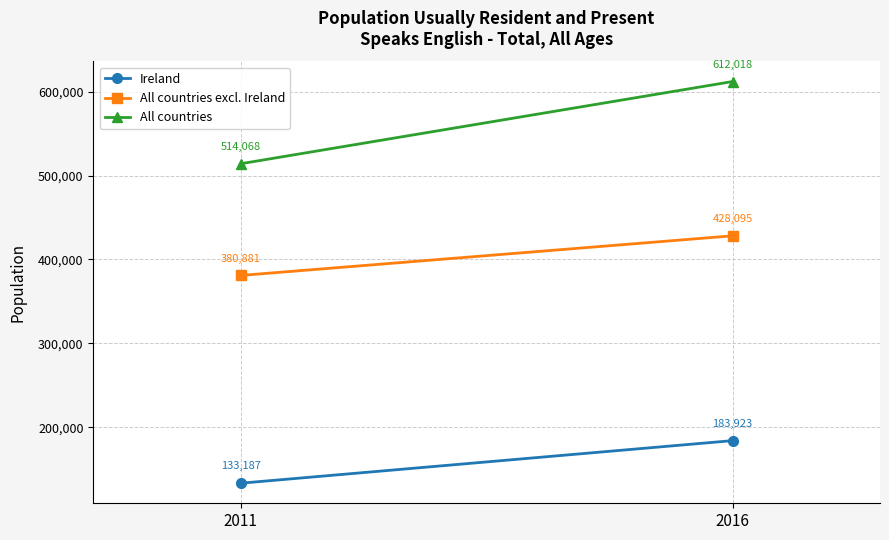

At how many categories does at least one series exceed 610761?

1